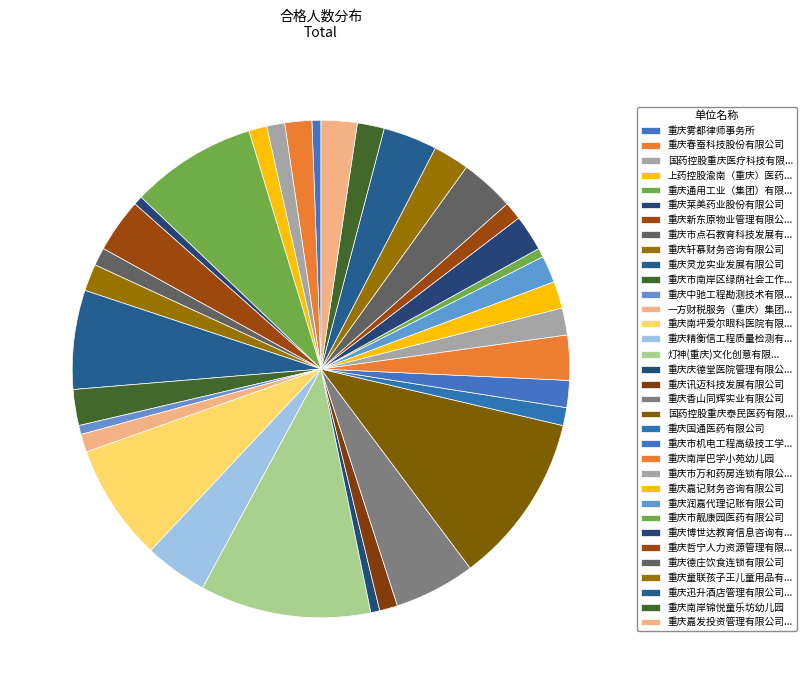

Which slice is the largest?

灯神(重庆)文化创意有限公司